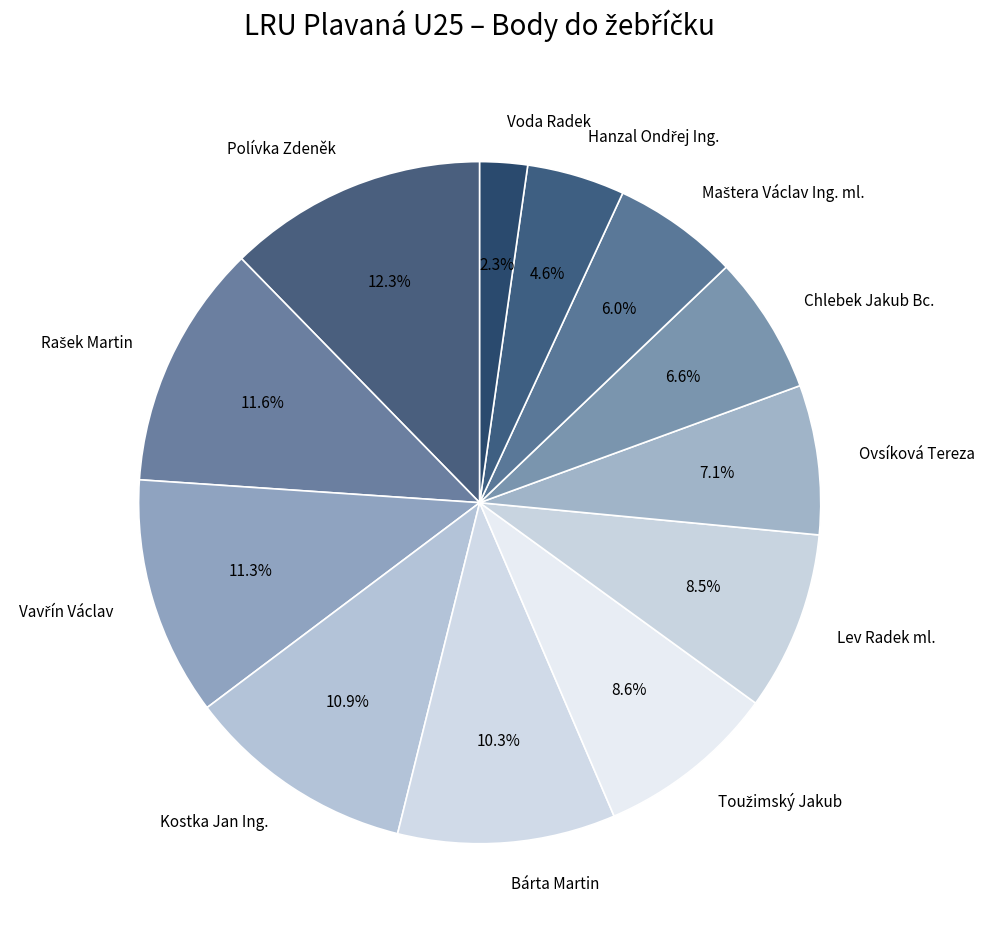

Between Ovsíková Tereza and Voda Radek, which is larger?

Ovsíková Tereza